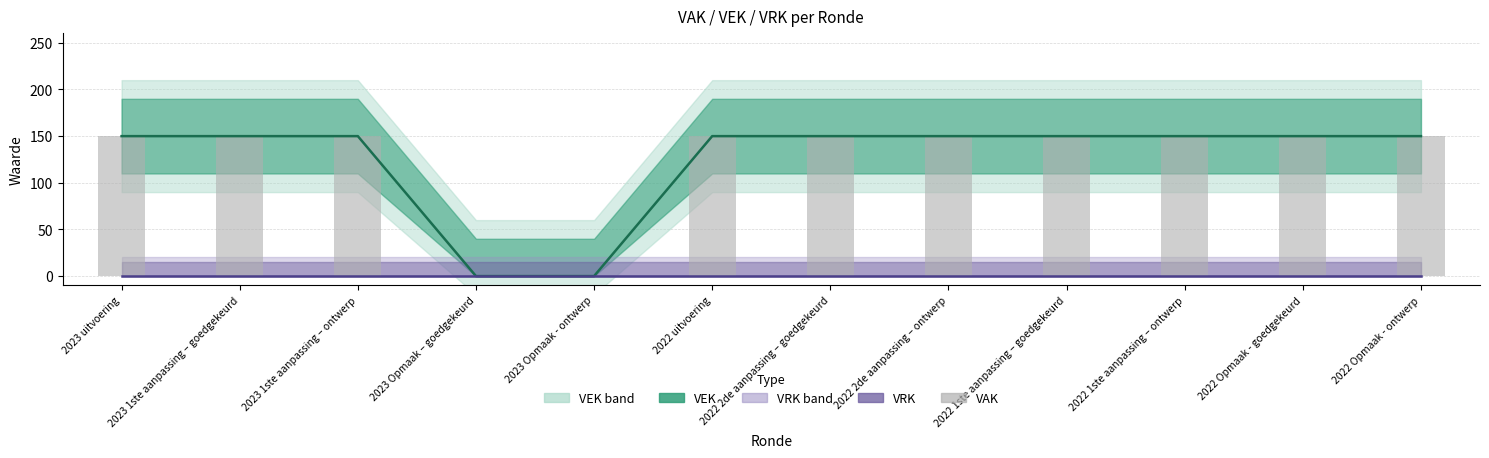

Which series has the widest spread of values?

VEK (lijn)